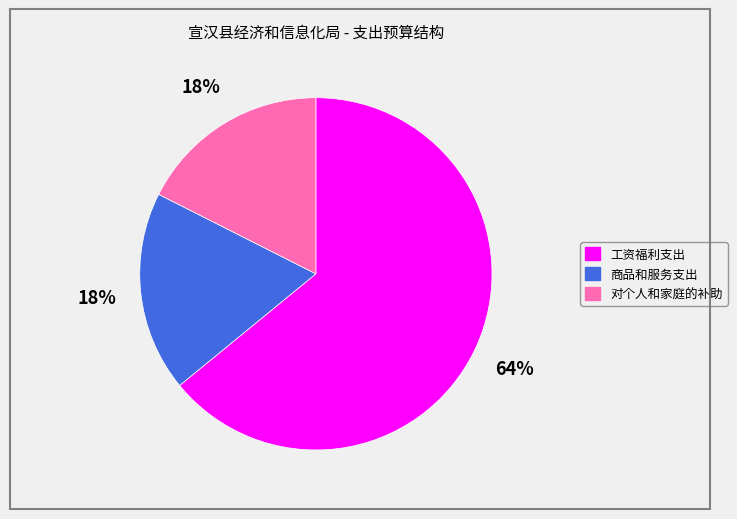

Count the number of slices in the pie.

3